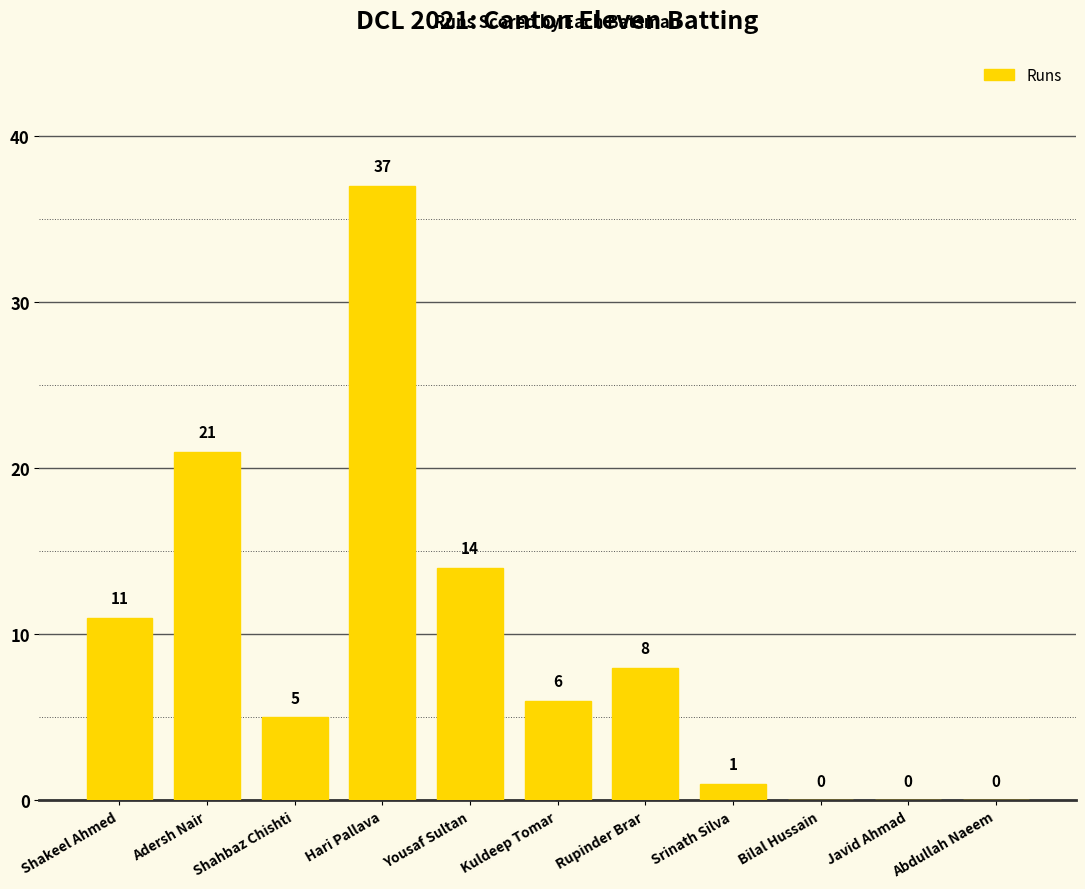

Which category has the highest value across all series?

Hari Pallava